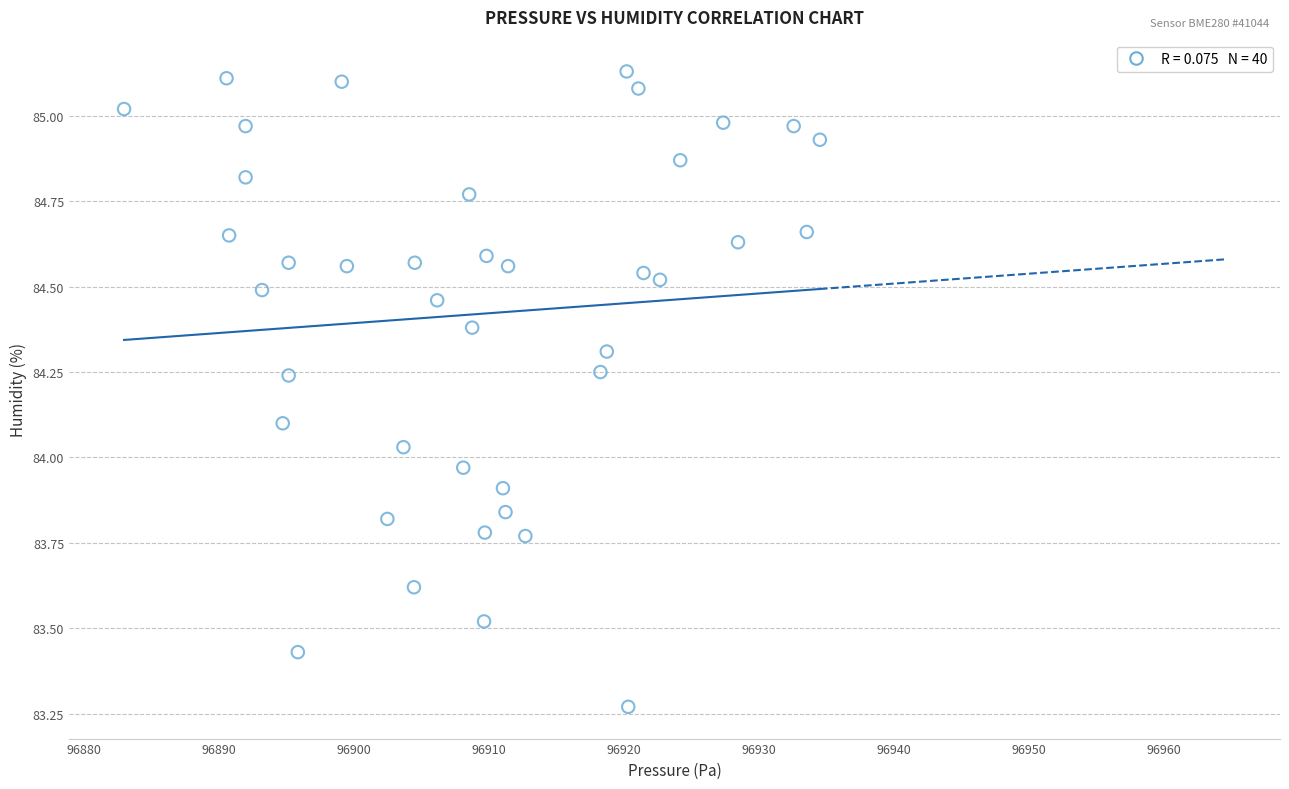

What is the range of X values (max minus min)?

51.5